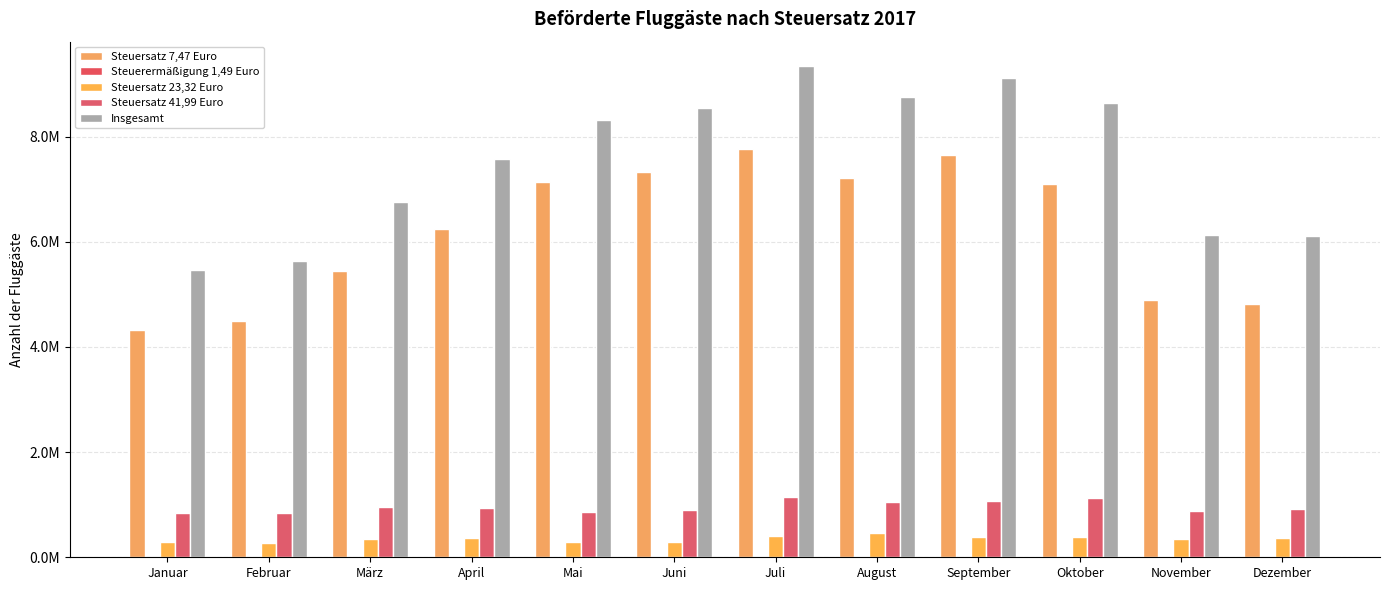

Which series has the widest spread of values?

Insgesamt